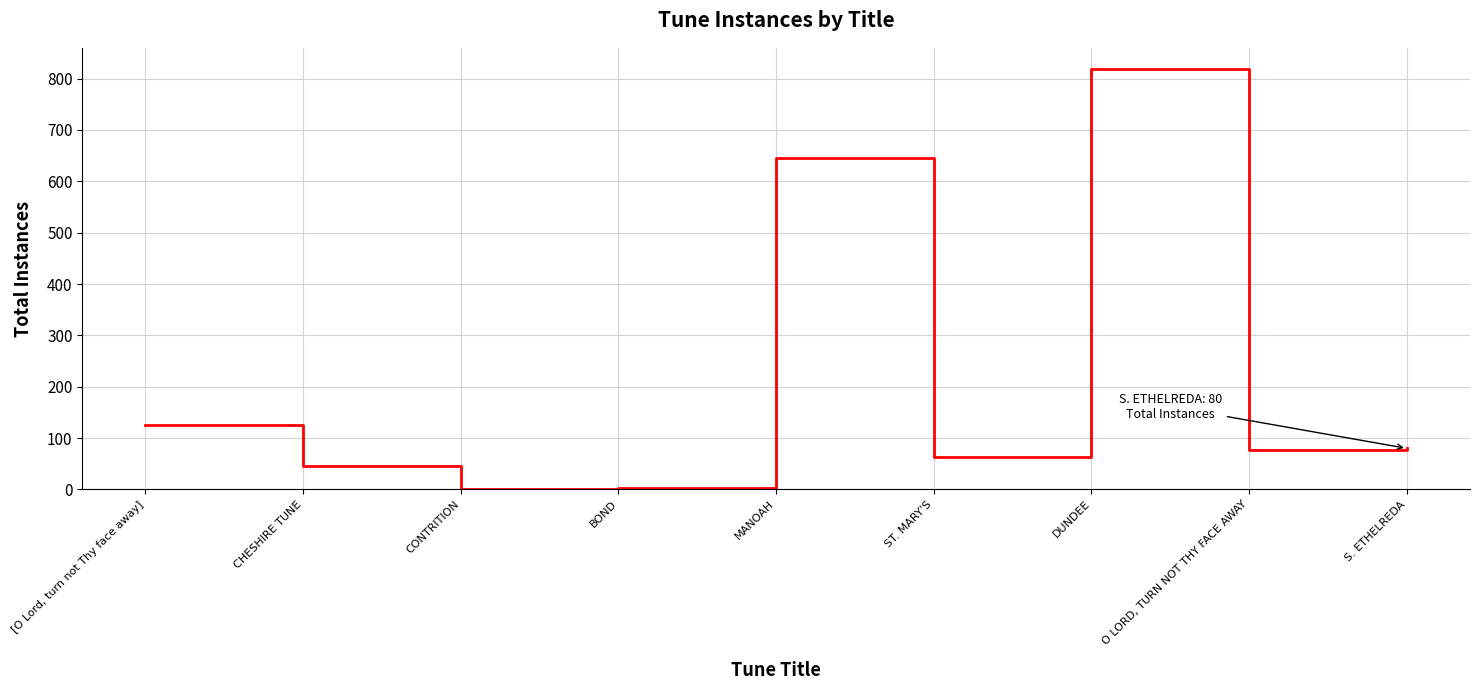

What is the change in value from CONTRITION to ST. MARY'S?

+62